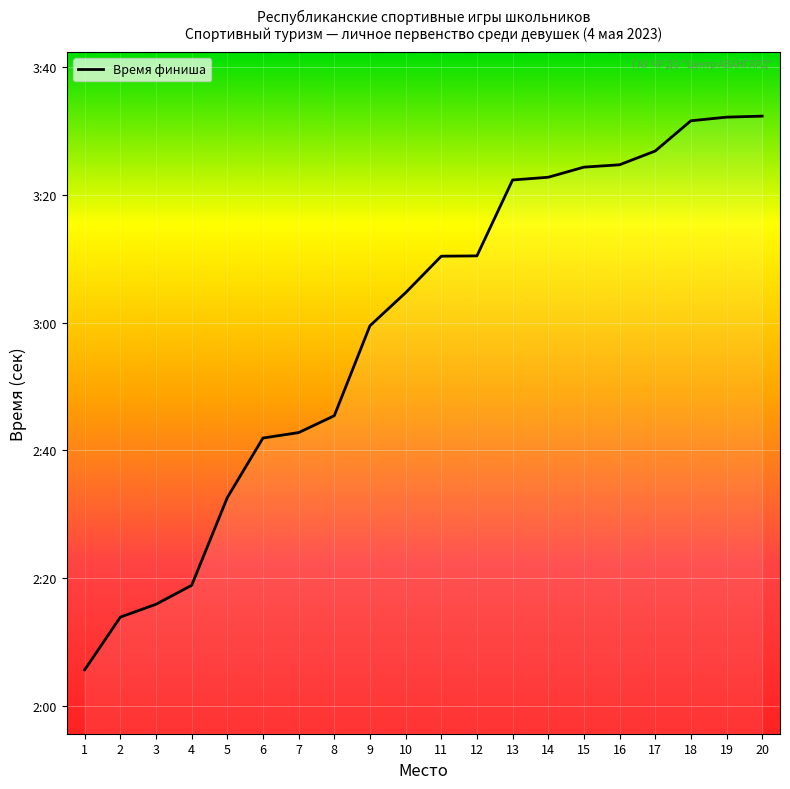

What is the value of the 16th point from the left?

204.7